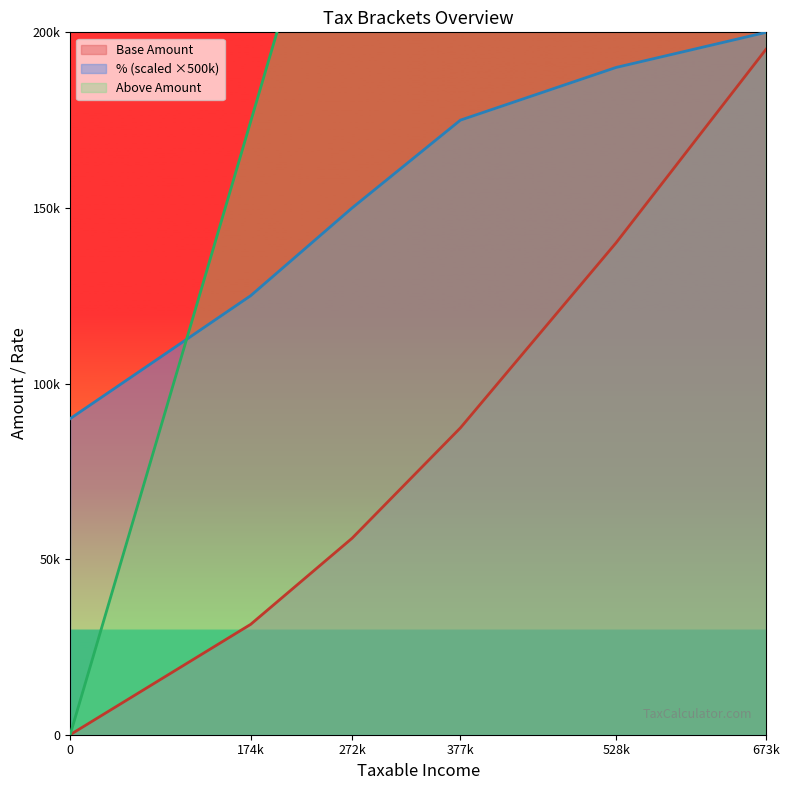

What is the difference between the Above Amount values at 272k and 0?

272700